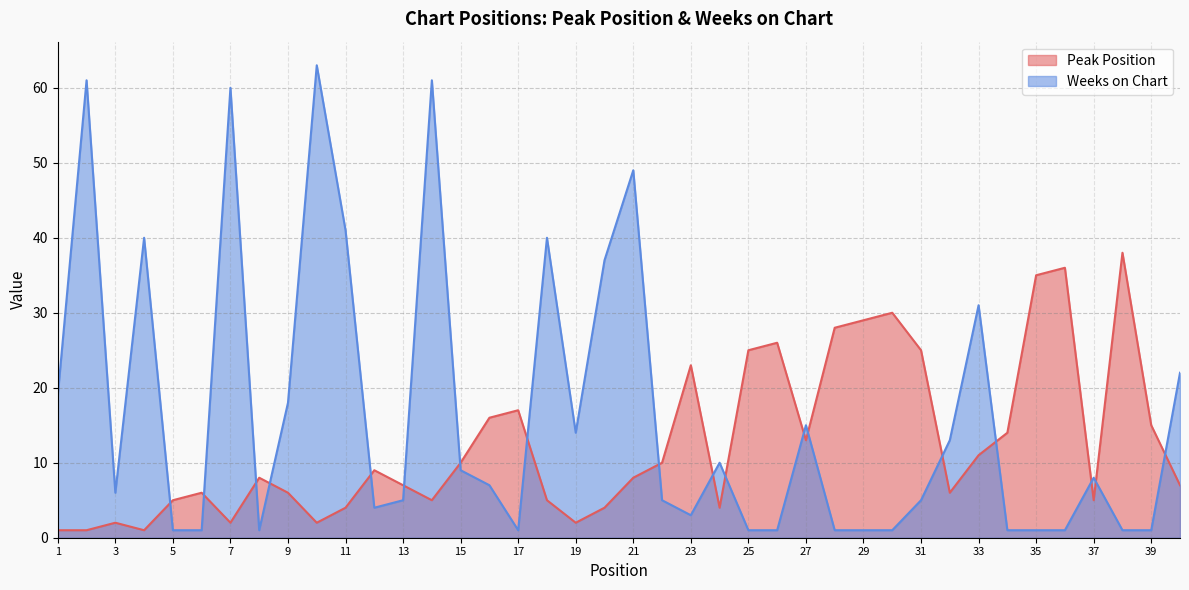

Which series has the widest spread of values?

Weeks on Chart